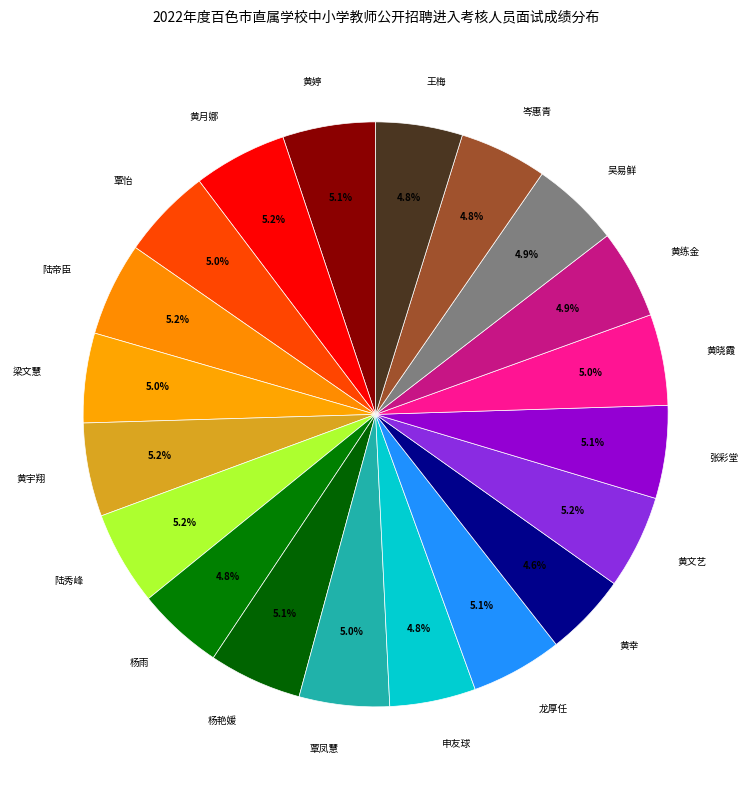

To the nearest percent, what is the average slice percentage?

5%